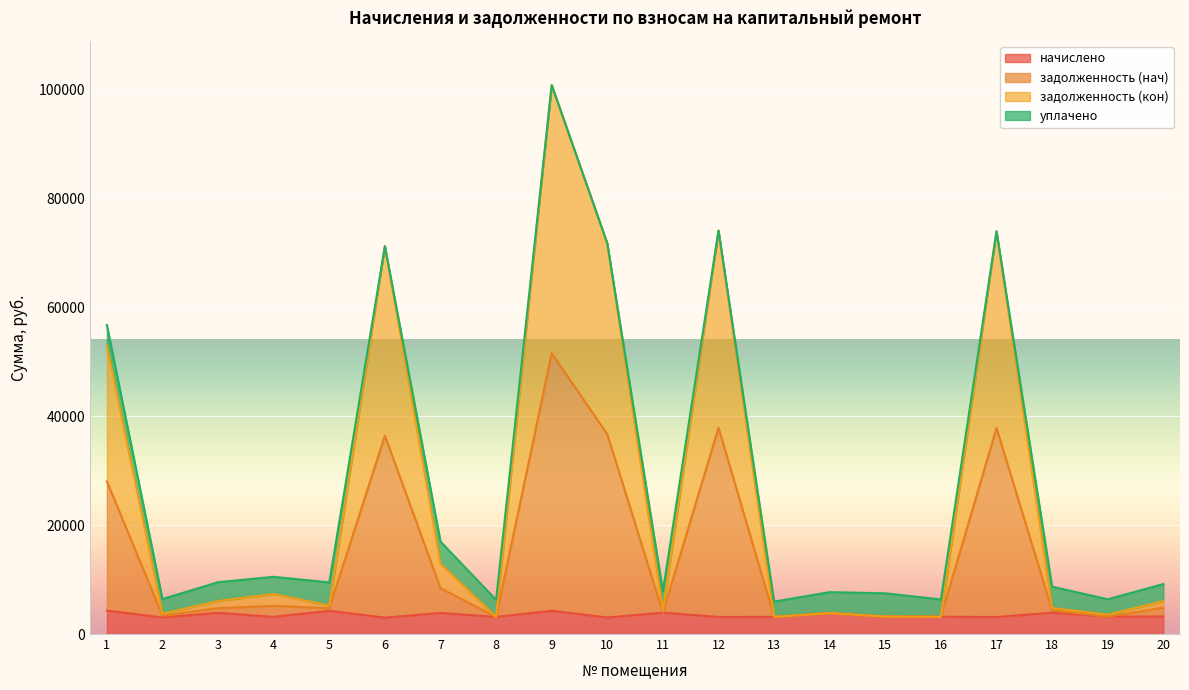

How many lines are shown in the chart?

4